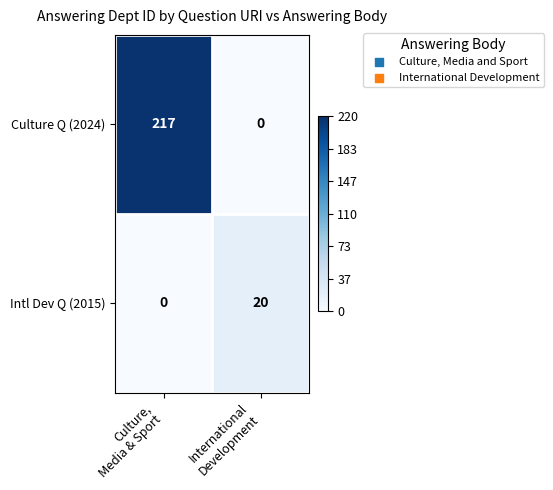

Which series has the largest range (max minus min)?

Culture Q (2024)